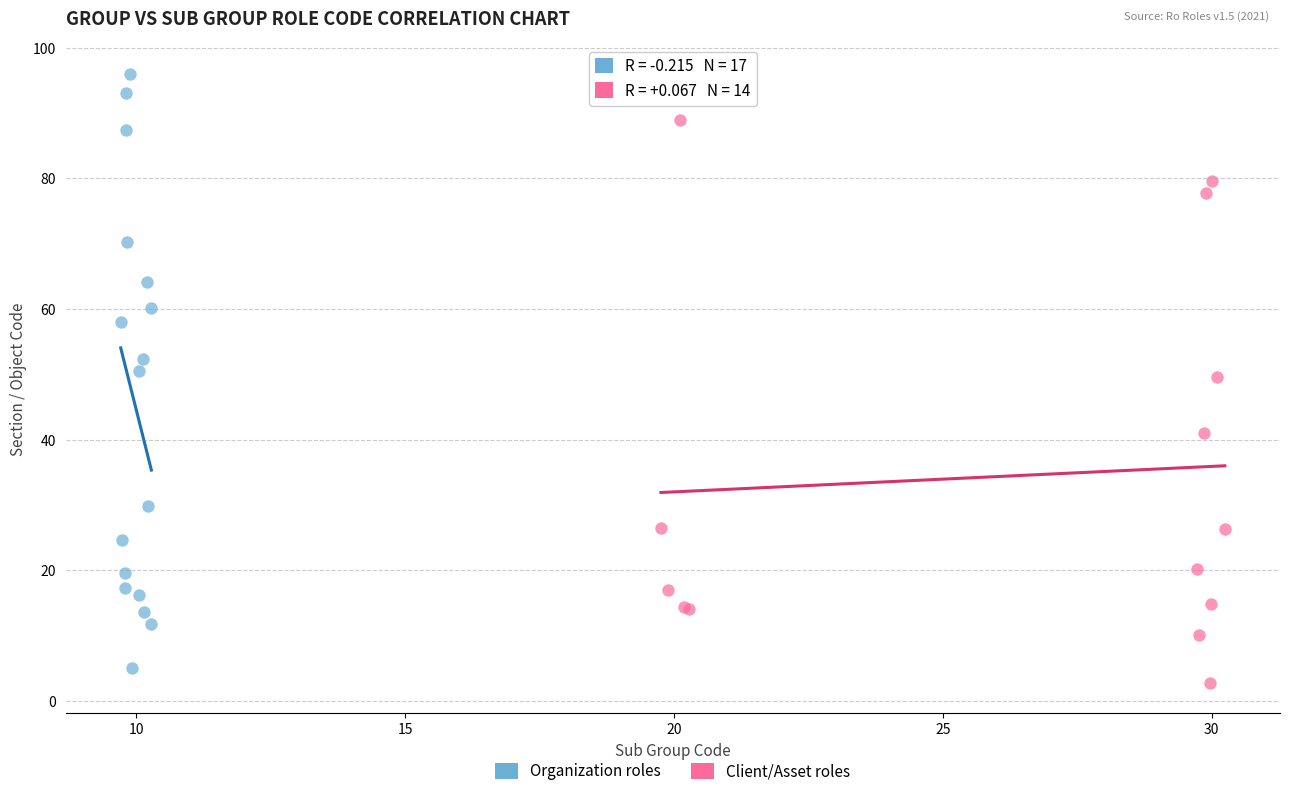

Which series reaches the maximum Y coordinate?

Organization roles